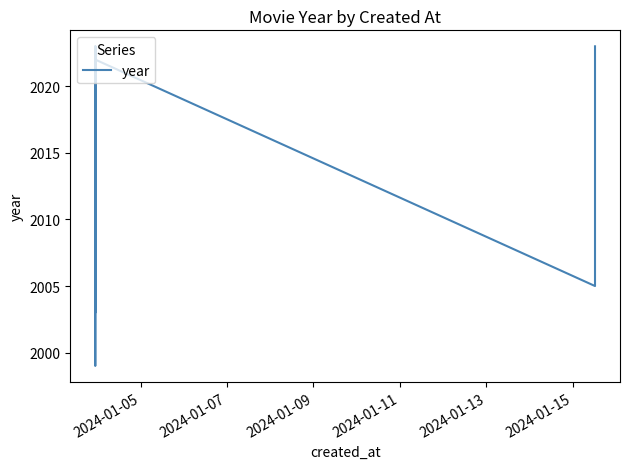

Count the number of categories in the chart.

19